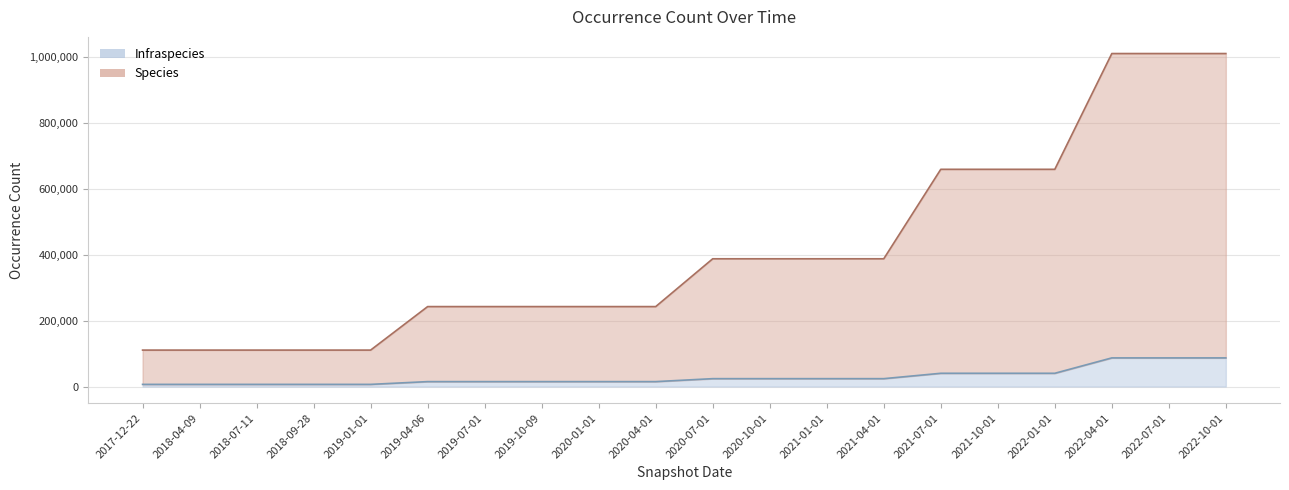

How many values in the Species series are below 387167?

10